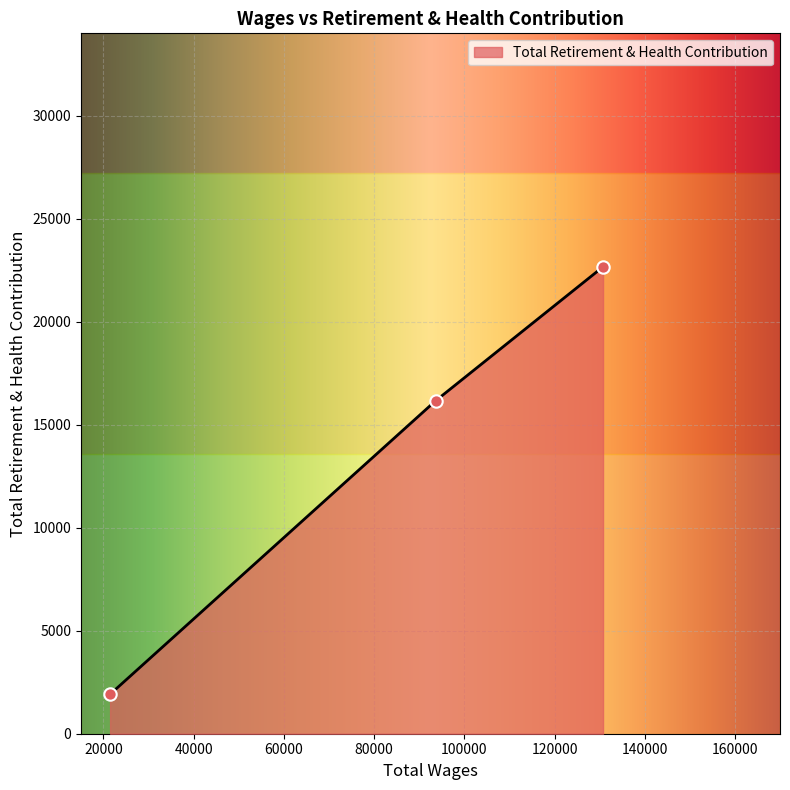

What is the average value?

13576